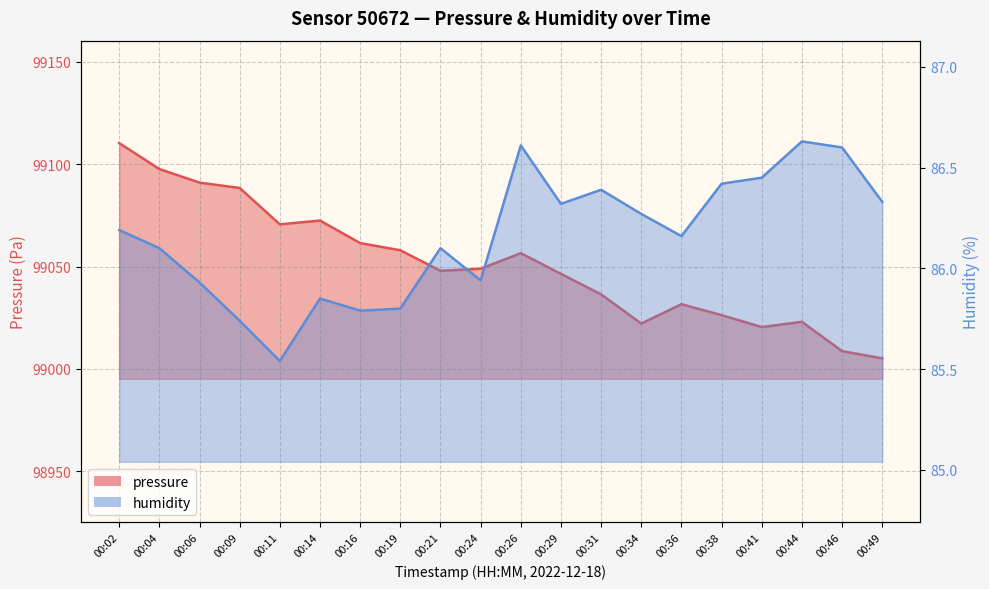

What is the value of the pressure point at the 18th from the left?

99023.0